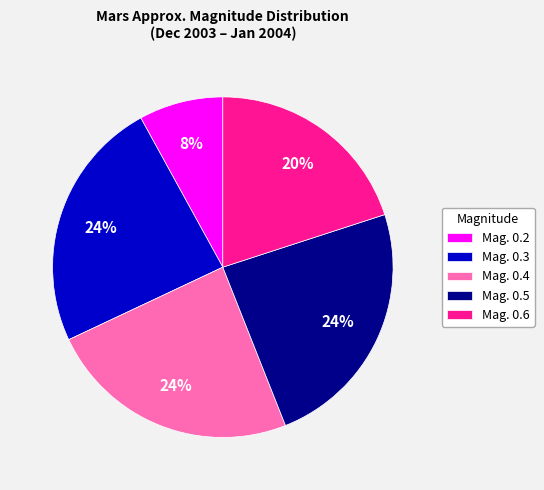

What is the smallest slice in the pie chart?

Mag. 0.2